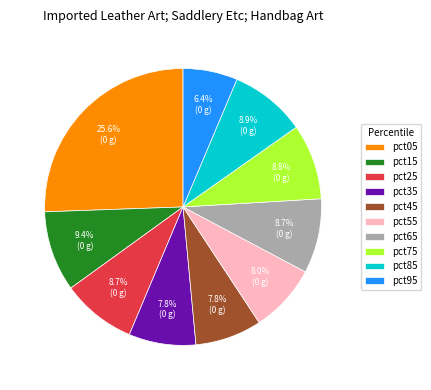

Does pct85 account for over 50% of the chart?

No